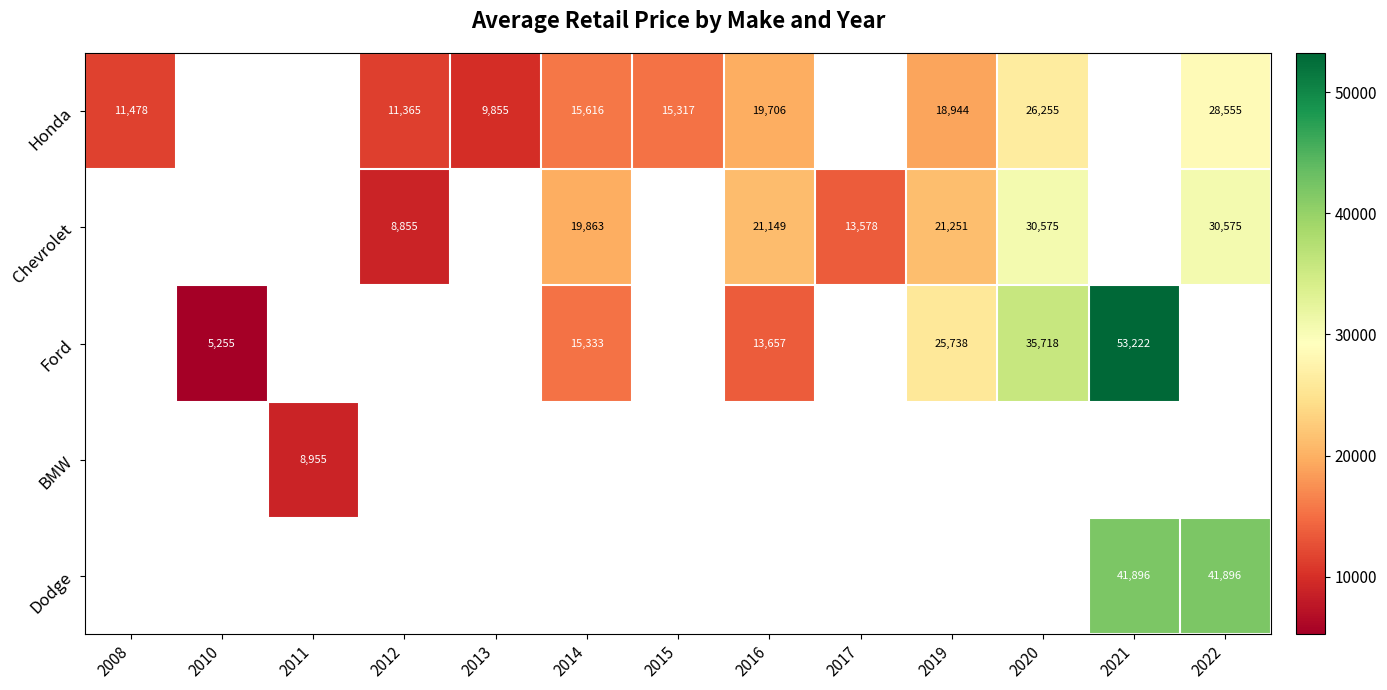

At how many categories does at least one series exceed 40031?

2